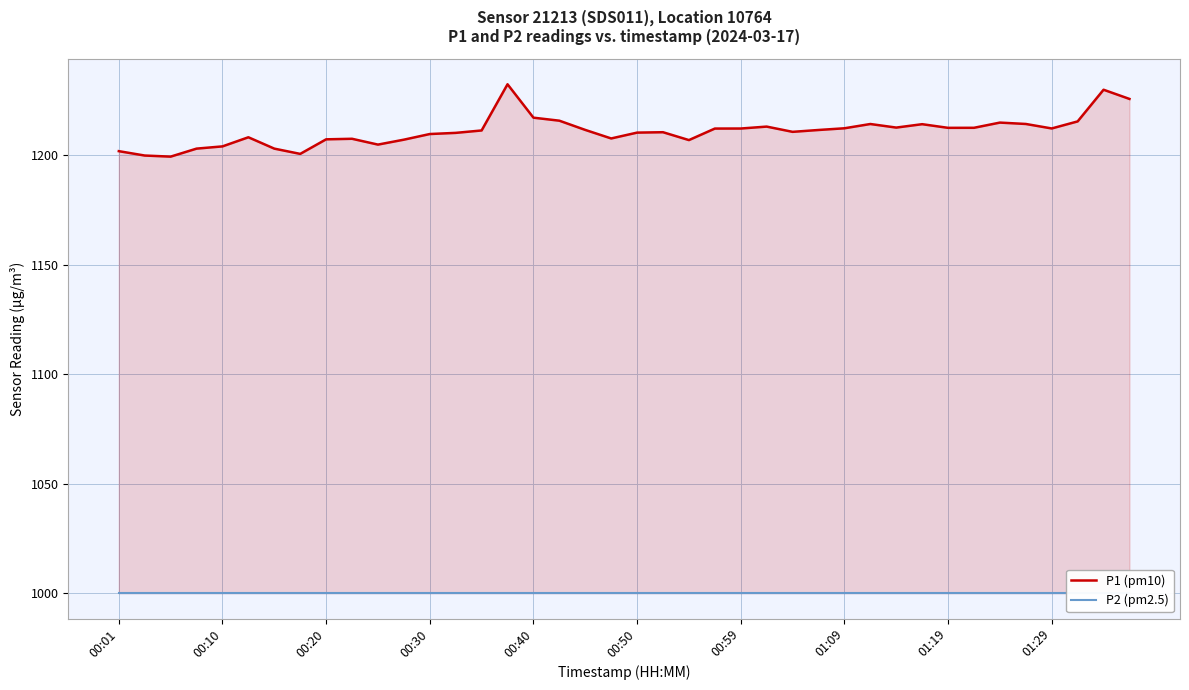

Rank the series at 01:09 from highest to lowest value.

P1 (pm10), P2 (pm2.5)